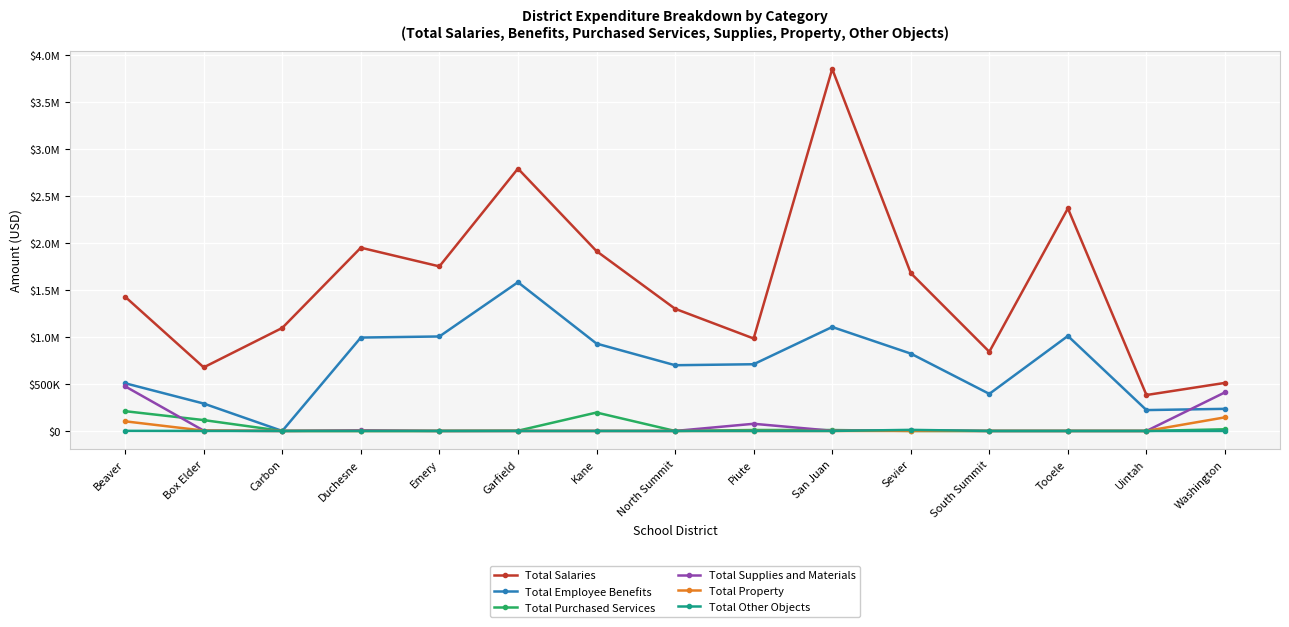

Is the value of Total Purchased Services at Garfield greater than the value of Total Property at Box Elder?

No